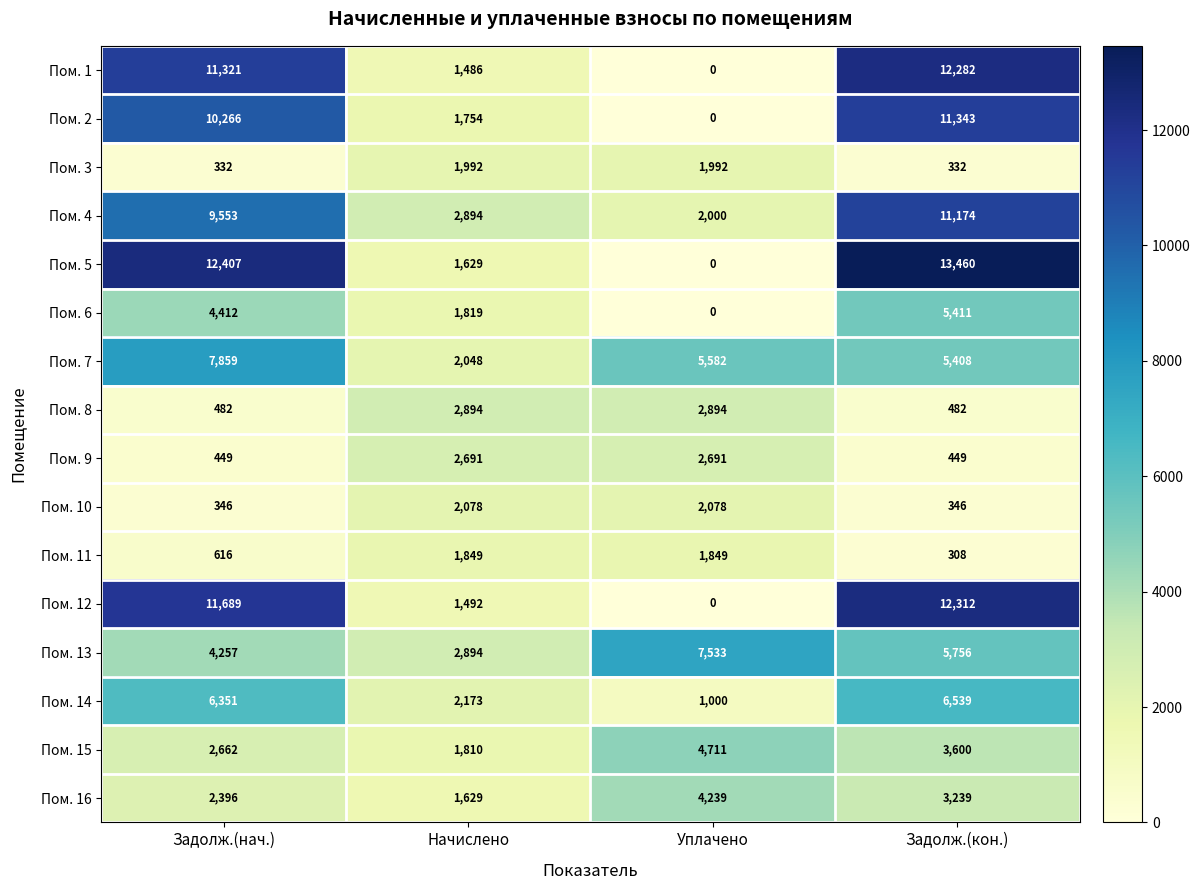

Which series has the largest total across all categories?

Пом. 5